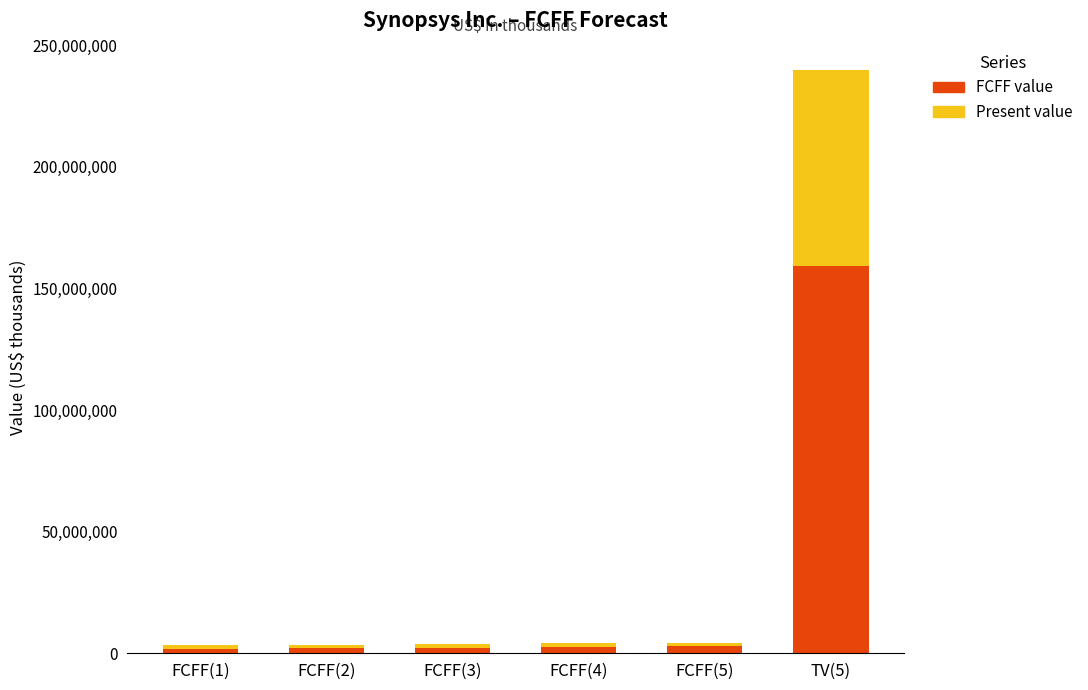

What is the sum of all FCFF value values?

170579187